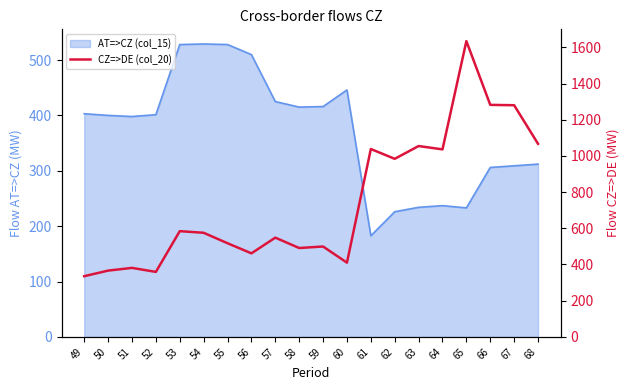

At which label does the data first exceed 575?

53